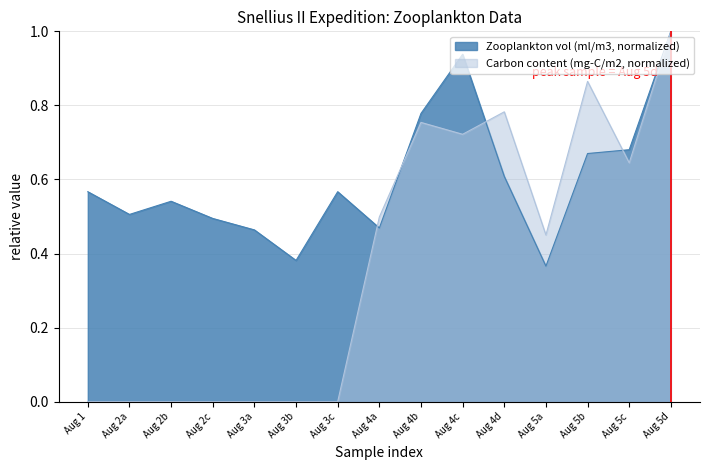

Count the Carbon content (mg-C/m2) values in the range 0 to 1.

15